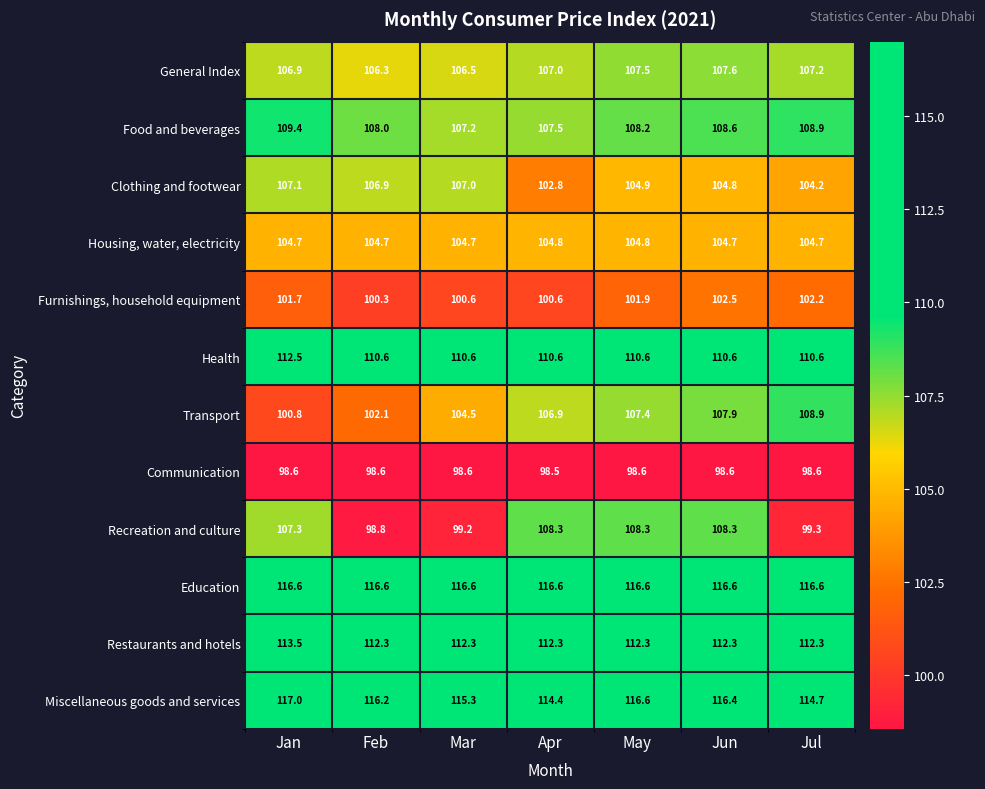

Between Apr and Jul, which series saw the biggest shift?

Recreation and culture